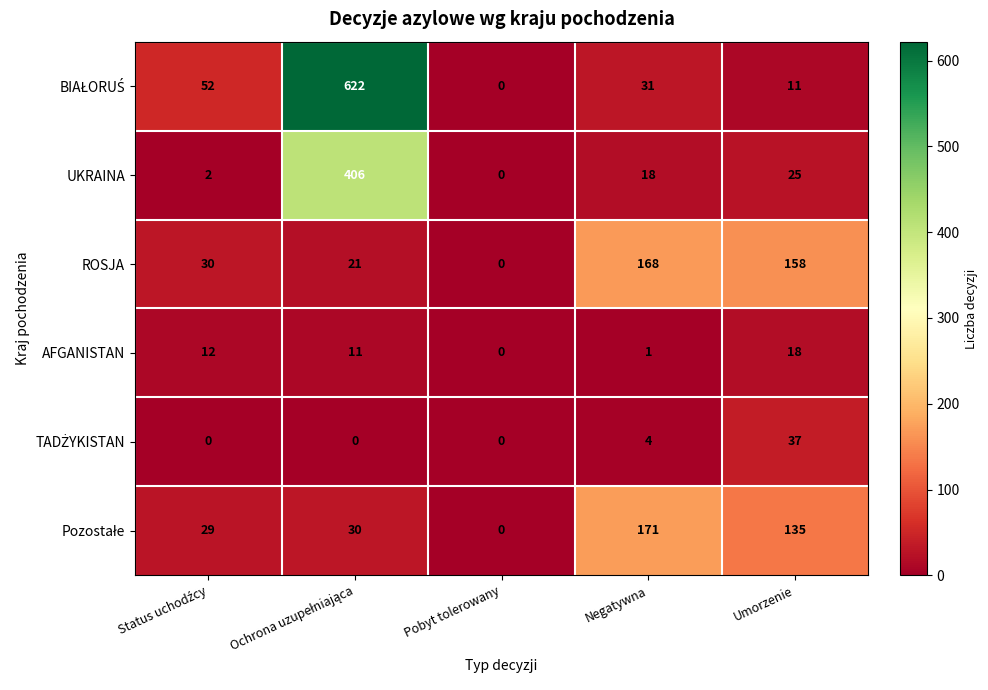

At which label does ROSJA reach its minimum?

Pobyt tolerowany